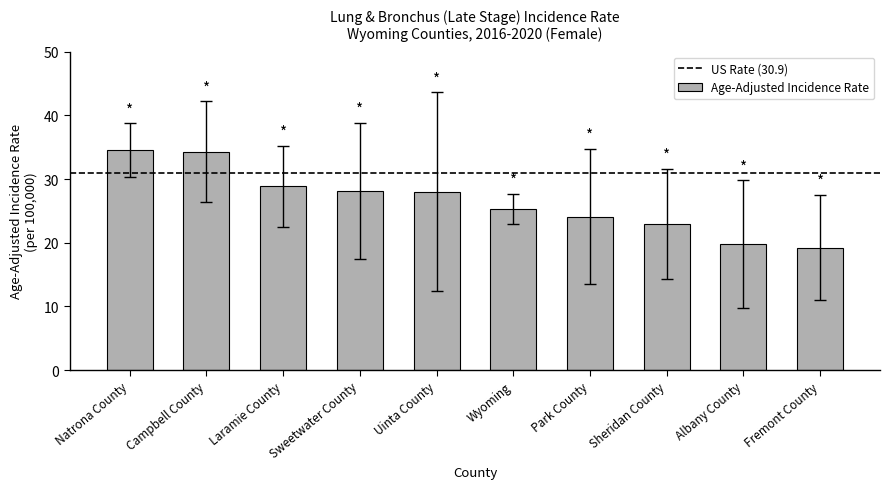

What position from the left is Laramie County?

3